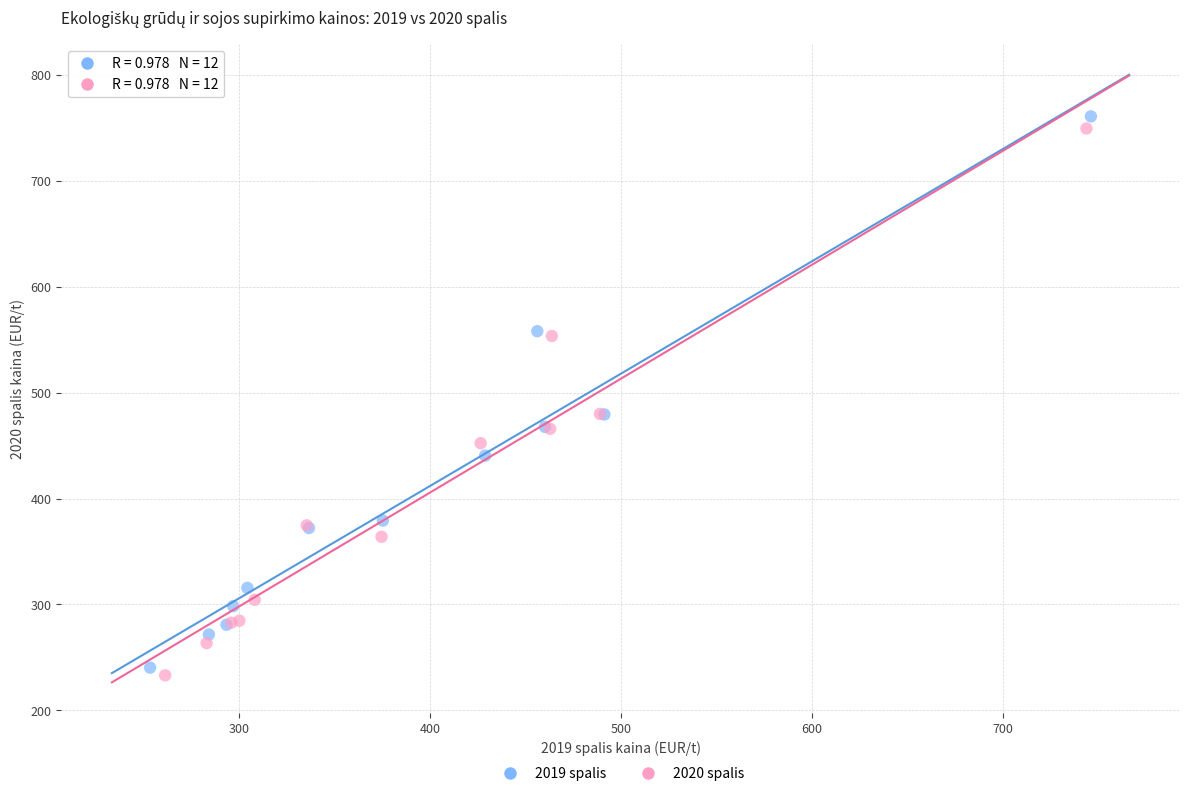

Which series contains the lowest Y value?

2020 spalis